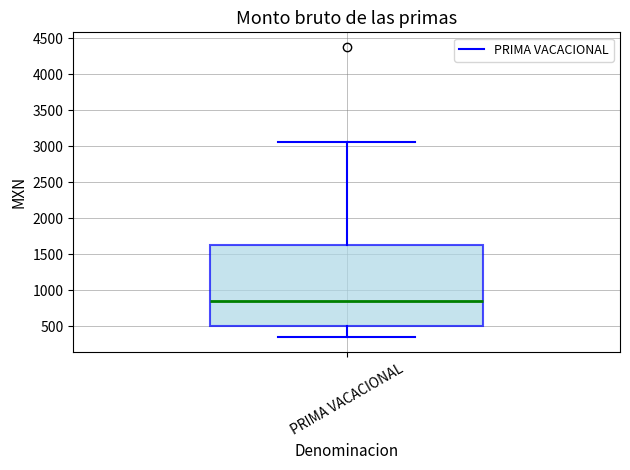

Where does the upper whisker of the box for PRIMA VACACIONAL end on the y-axis? The values are not printed on the chart, so give them approximately, as read against the axis.

3050